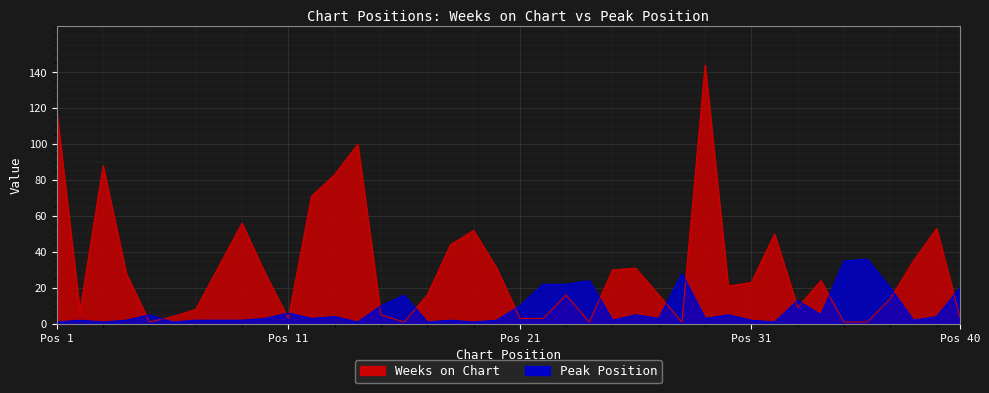

True or false: Weeks on Chart has a value of 14 at 37.

True